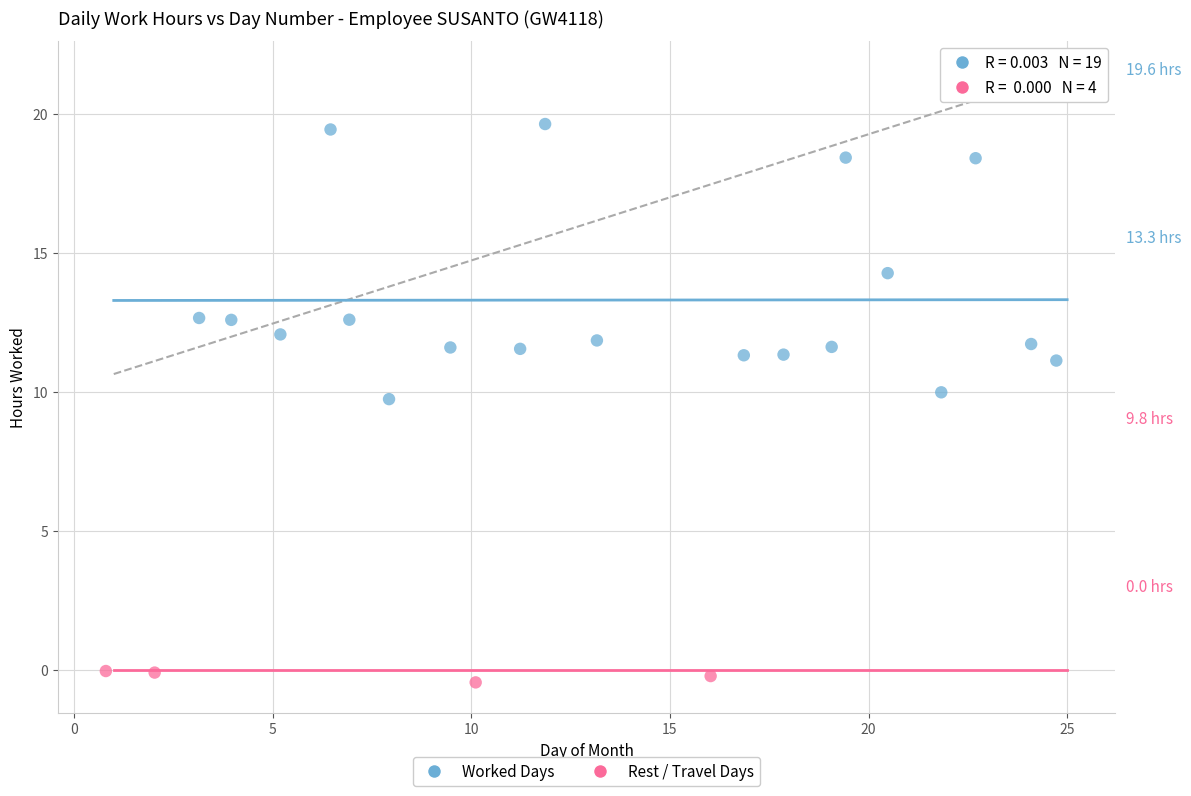

What are all the series names shown in the legend?

Worked Days, Rest / Travel Days